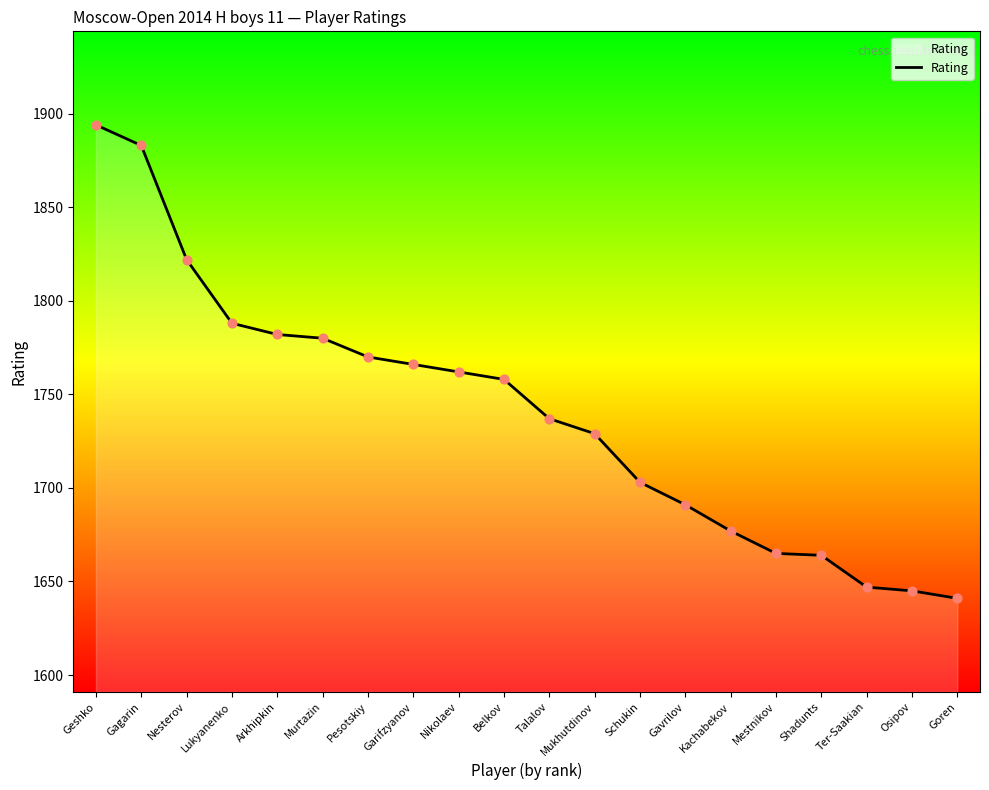

Which has a higher value, Kachabekov or Murtazin?

Murtazin